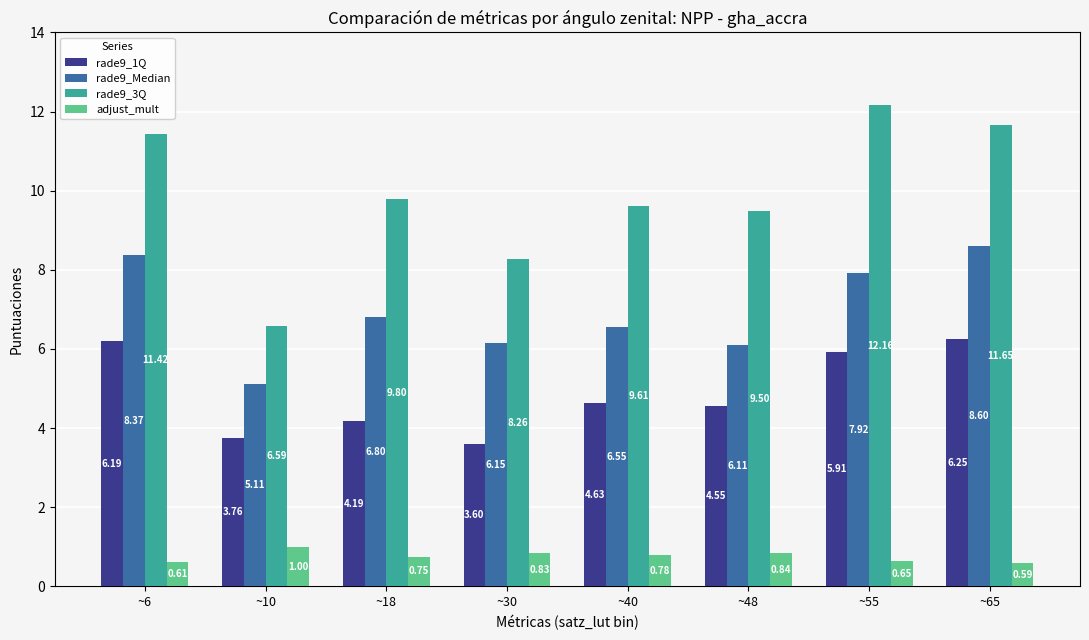

Is the value of rade9_1Q at ~40 greater than the value of rade9_Median at ~18?

No